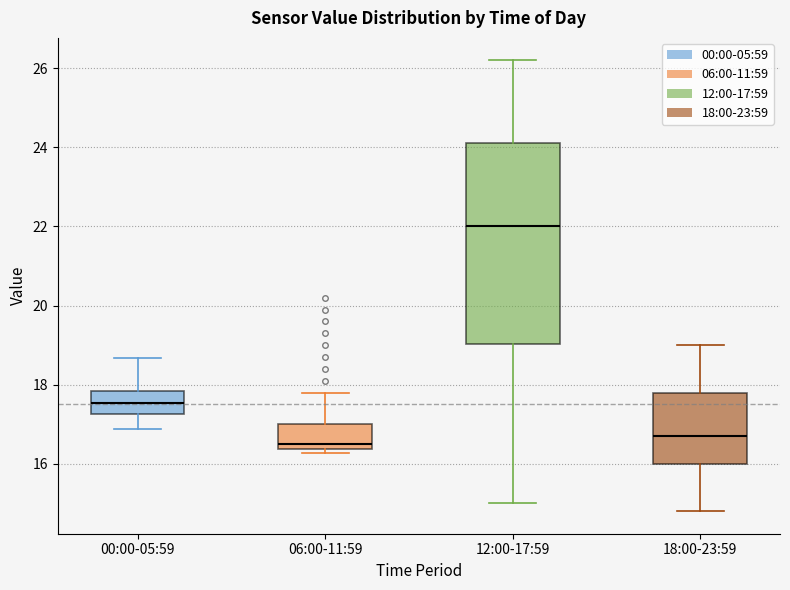

Where is the upper edge of the box for 00:00-05:59 on the y-axis? The values are not printed on the chart, so give them approximately, as read against the axis.

17.8